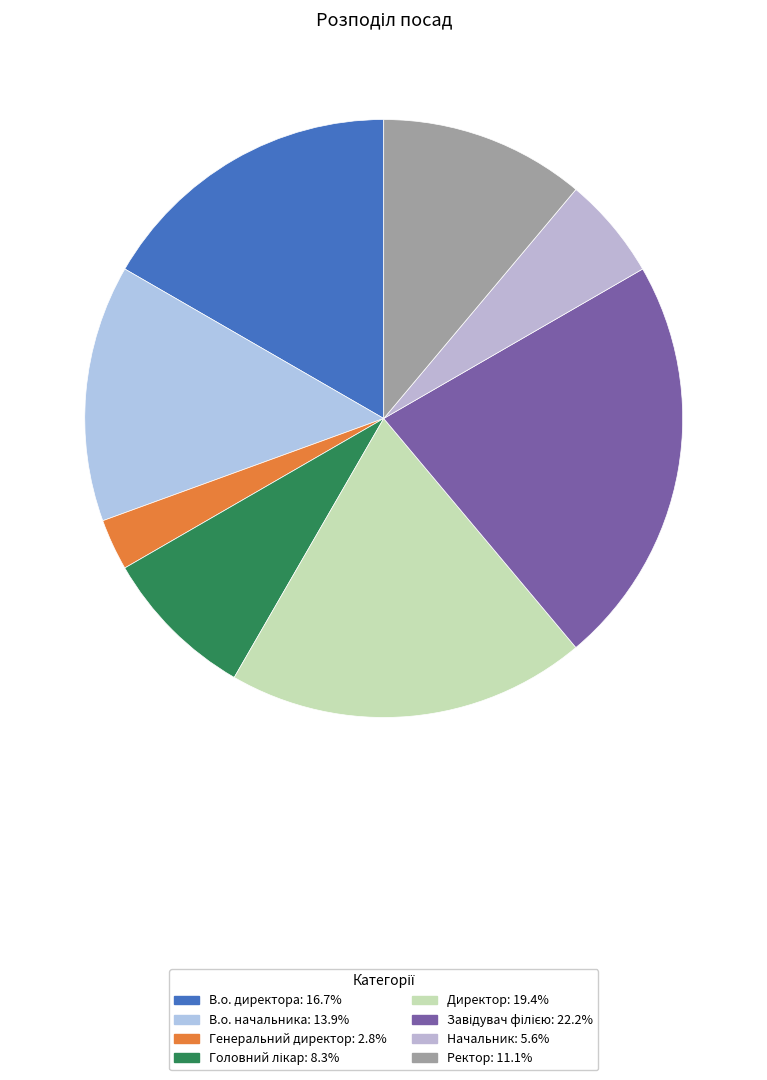

Is it true that В.о. директора is 17% of the pie?

True